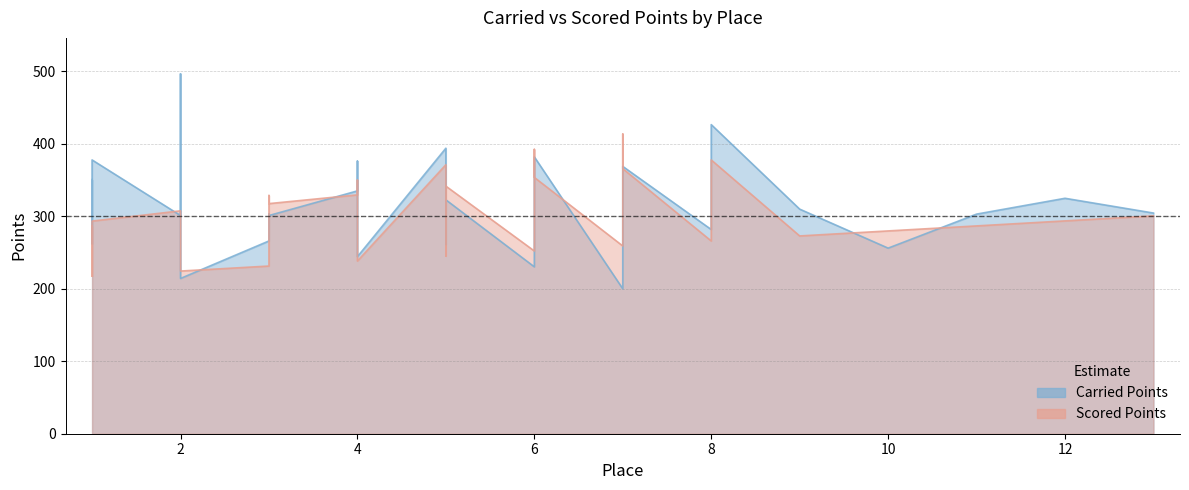

What is the sum of the Scored Points values at 4 and 5?

609.5